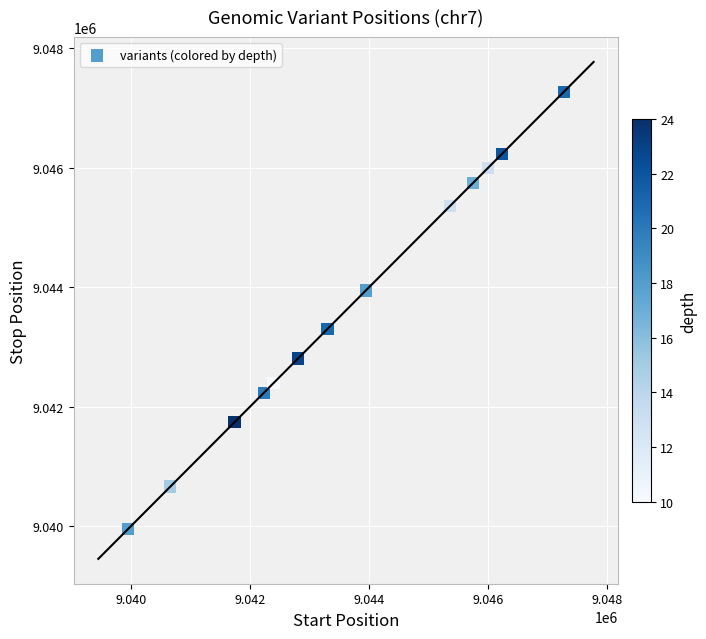

What is the range of Y values (max minus min)?

7317